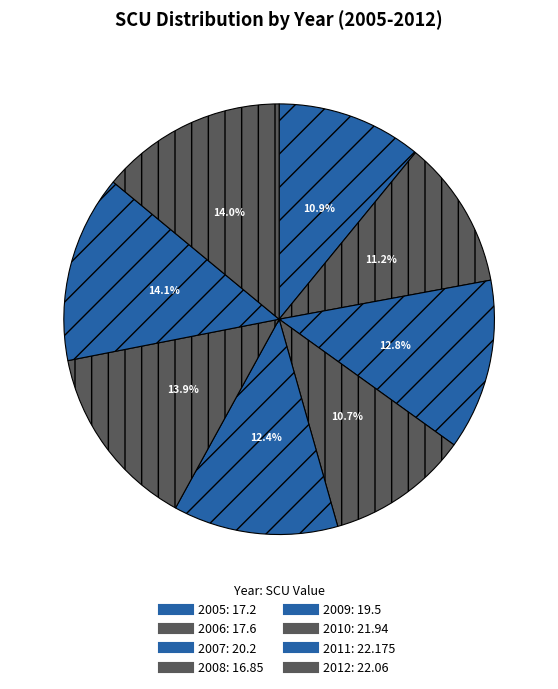

To the nearest percent, what is the difference between the 2007 and 2011 slice percentages?

1%